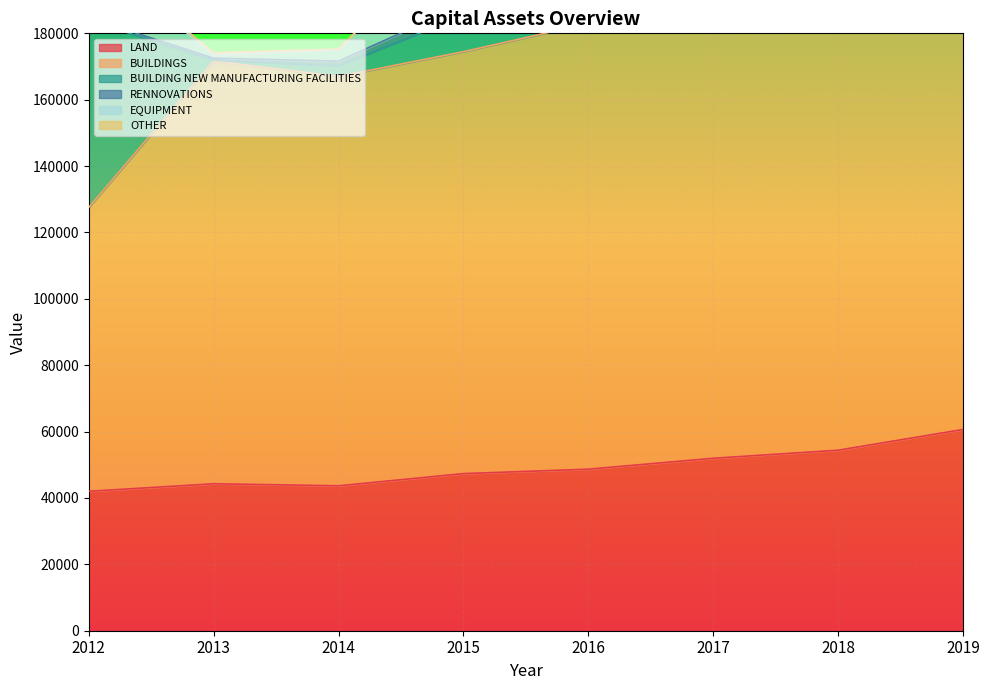

Reading left to right, list all the values displayed in this chart.

LAND: 2012=42012	2013=44281	2014=43664	2015=47340	2016=48676	2017=51968	2018=54392	2019=60639
BUILDINGS: 2012=85552	2013=127351	2014=123345	2015=127131	2016=134303	2017=129130	2018=129185	2019=157582
BUILDING NEW MANUFACTURING FACILITIES: 2012=56353	2013=295	2014=3256	2015=10898	2016=1029	2017=1022	2018=3670	2019=11170
RENNOVATIONS: 2012=775	2013=588	2014=1368	2015=3186	2016=3694	2017=4517	2018=1717	2019=1885
EQUIPMENT: 2012=20271	2013=846	2014=3514	2015=24487	2016=554	2017=6053	2018=14054	2019=0
OTHER: 2012=215	2013=776	2014=136	2015=238	2016=88	2017=517	2018=1936	2019=57